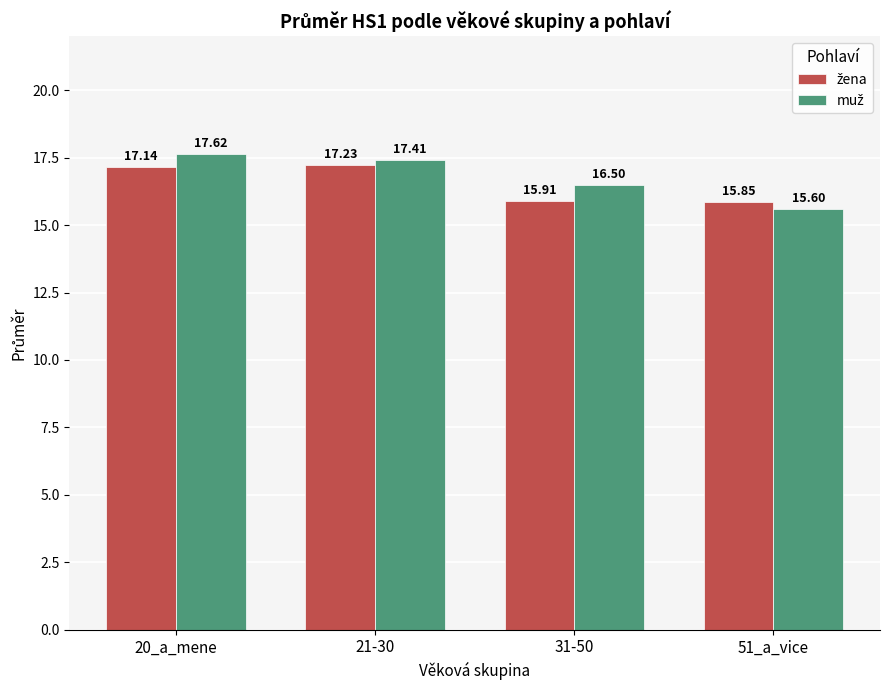

What is the total value across all series at 21-30?

34.6